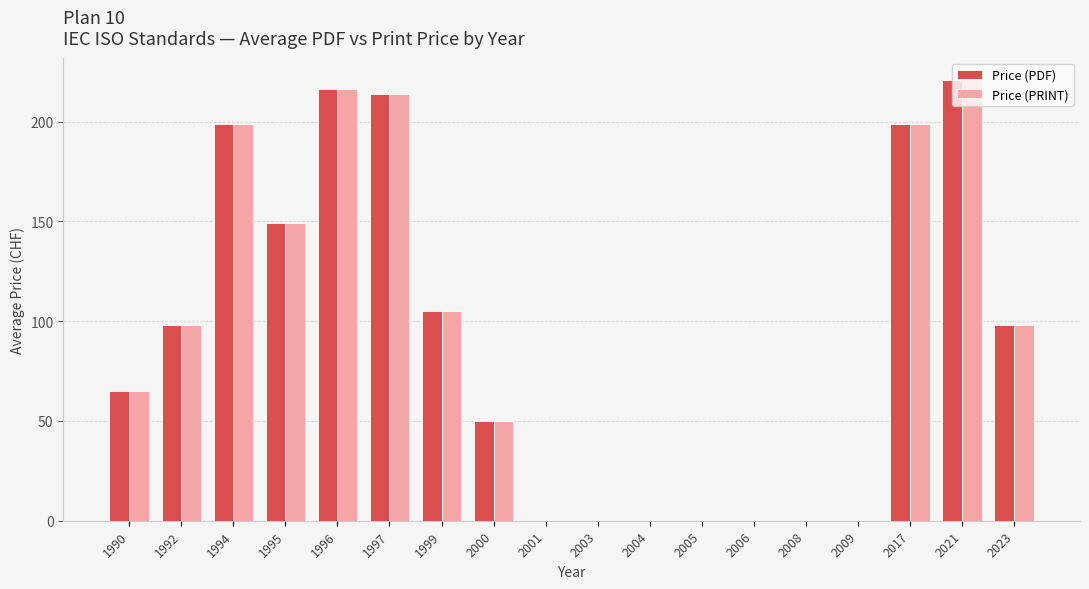

Is it true that Price (PRINT) equals 102.6 at 2005?

False